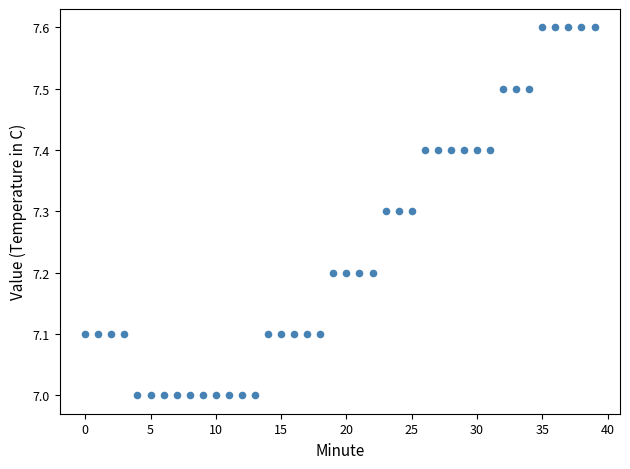

What is the range of Y values (max minus min)?

0.6